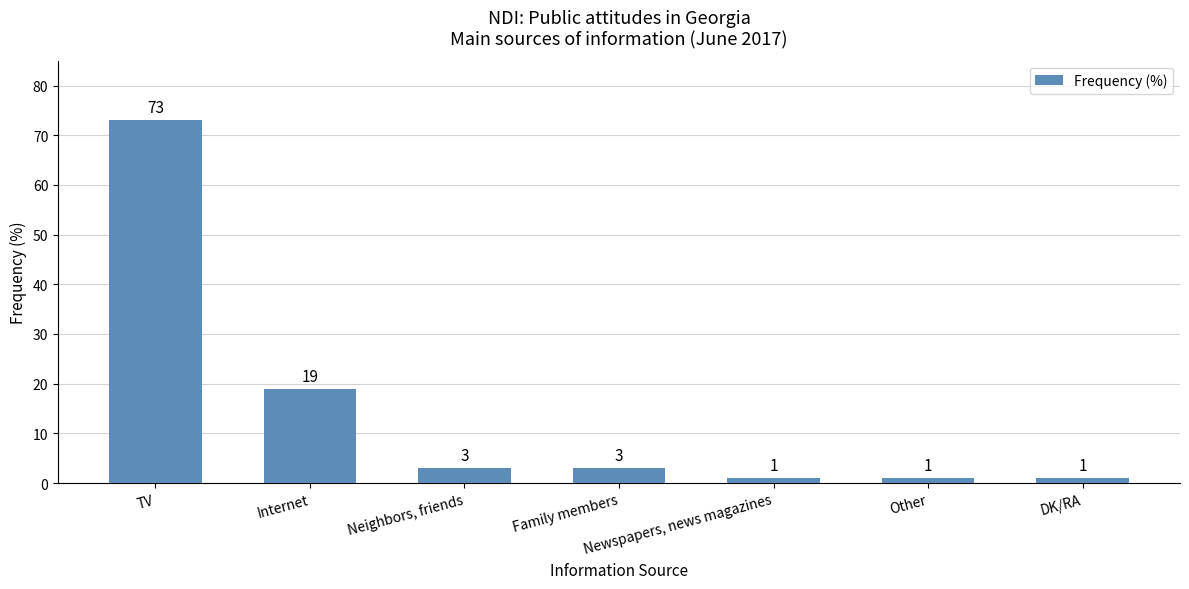

Where is the data nearest to the value 37?

Internet